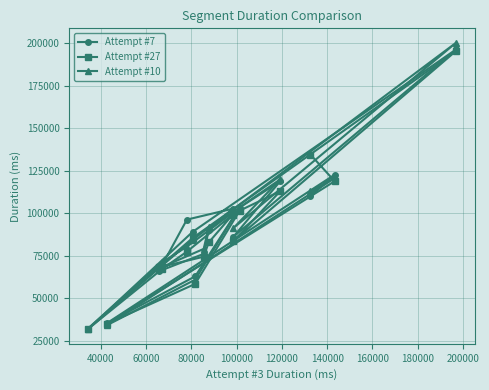

What is the smallest value displayed?

31512